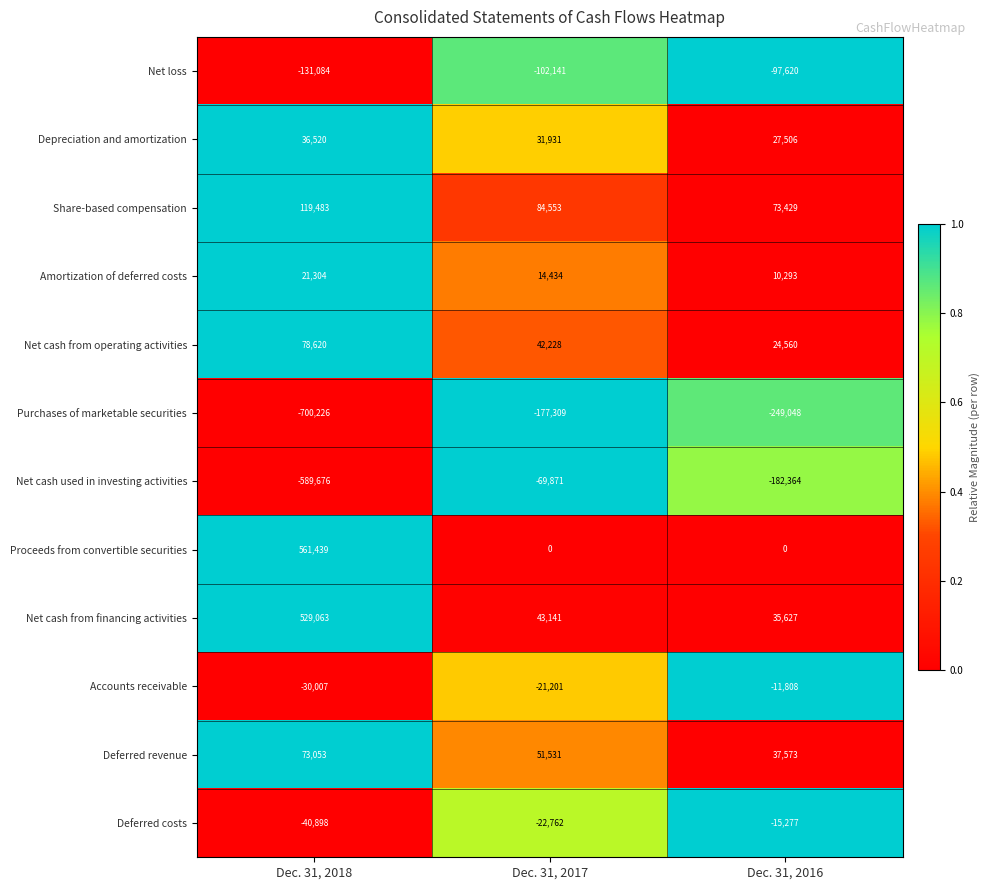

Which series has the widest spread of values?

Proceeds from convertible securities